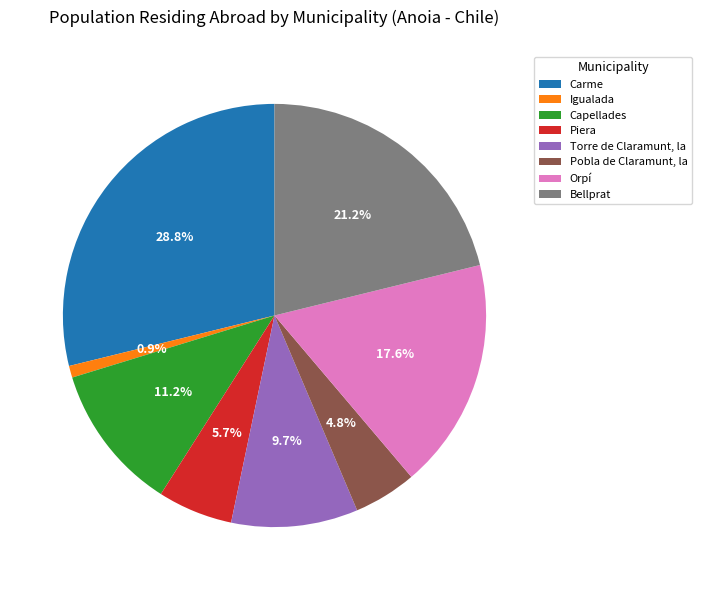

What is the smallest slice in the pie chart?

Igualada